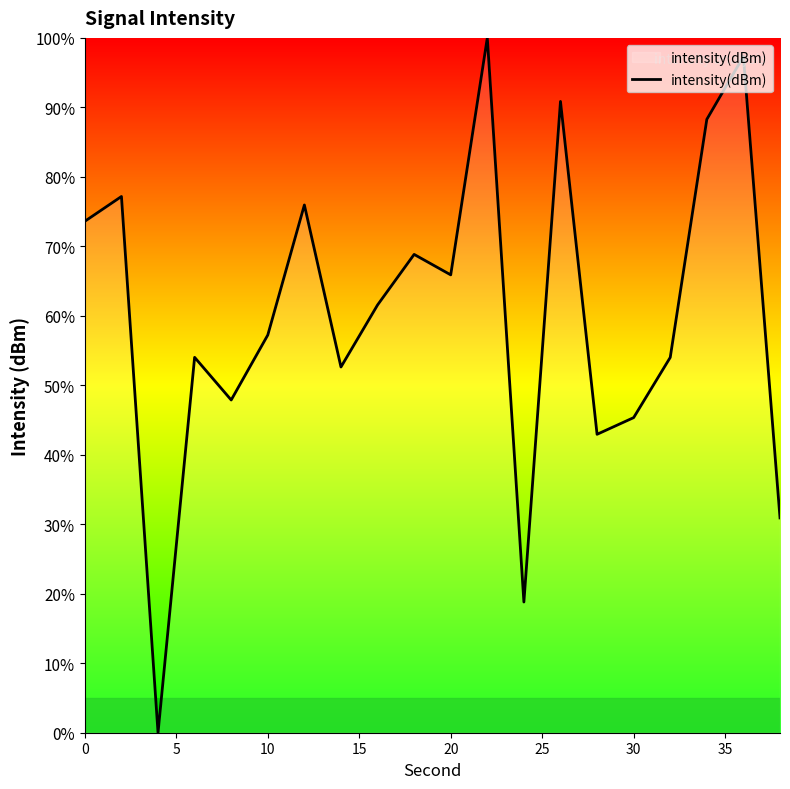

What is the maximum value shown in the chart?

100.0